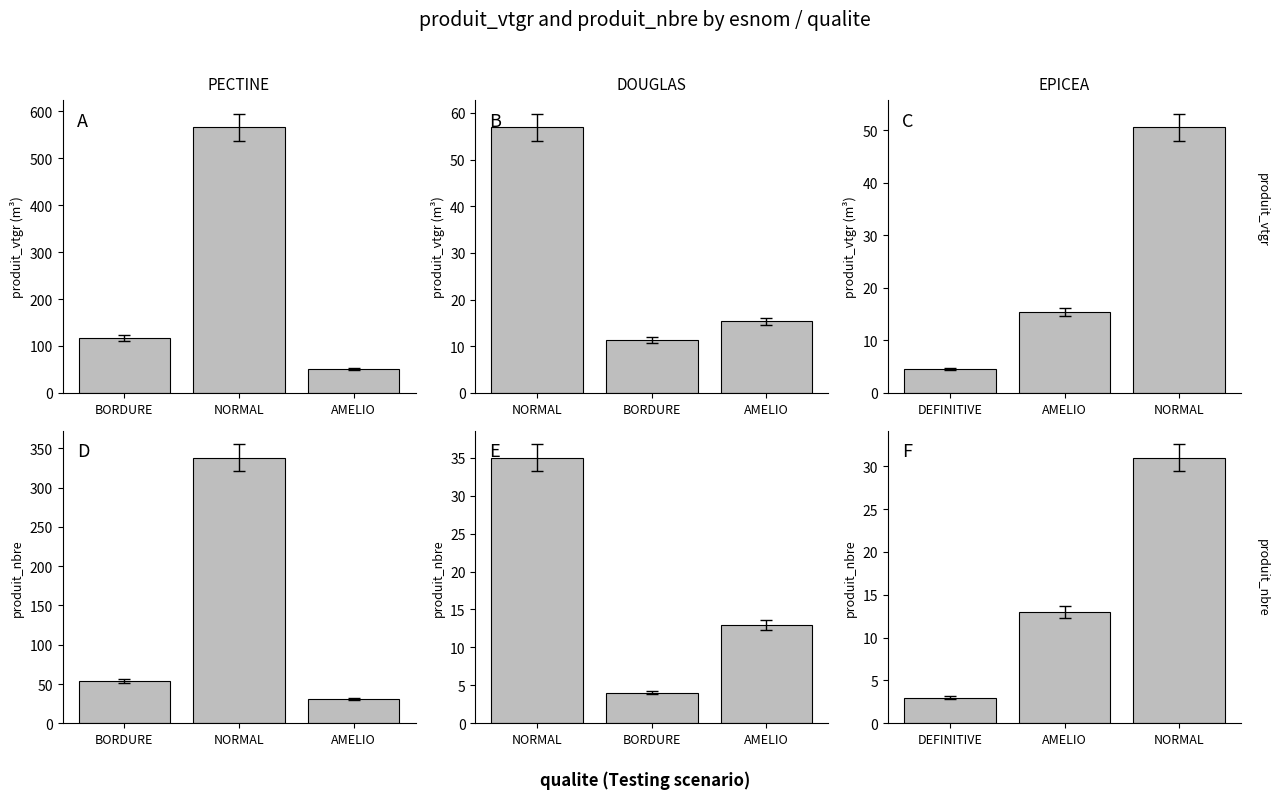

What is the average value of the PECTINE series?

141